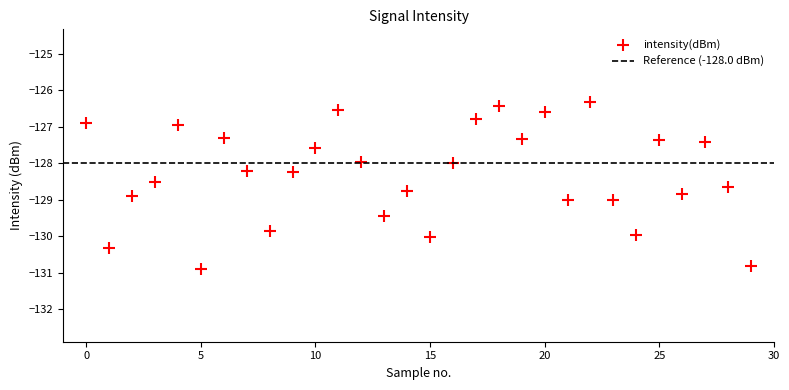

What is the range of Y values (max minus min)?

4.5